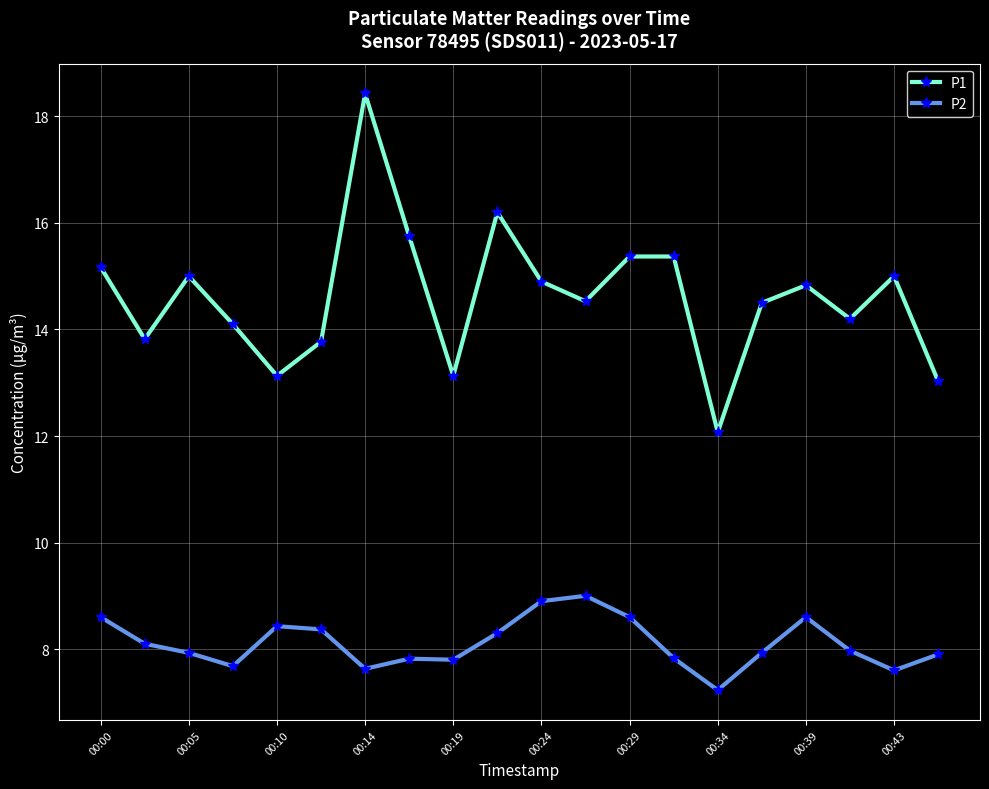

What is the difference between the maximum and minimum values in the P1 series?

6.4